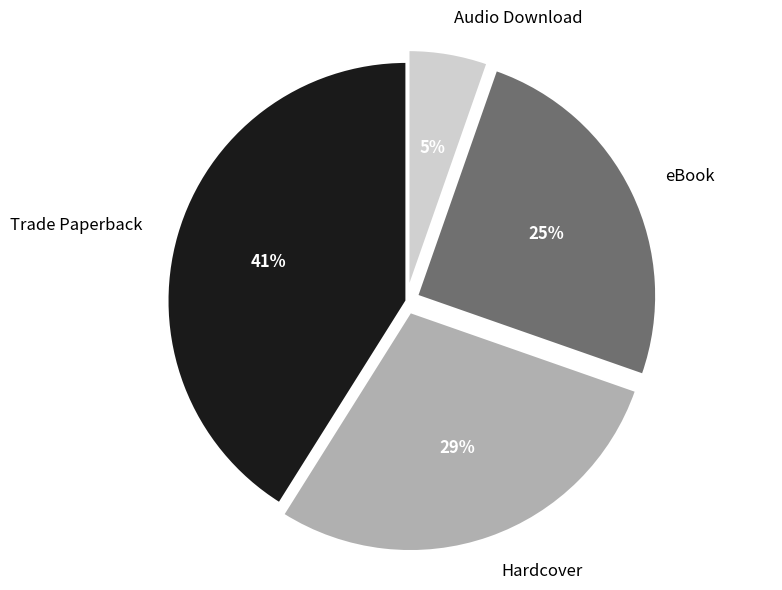

To the nearest percent, what percentage of the pie is Trade Paperback?

41%